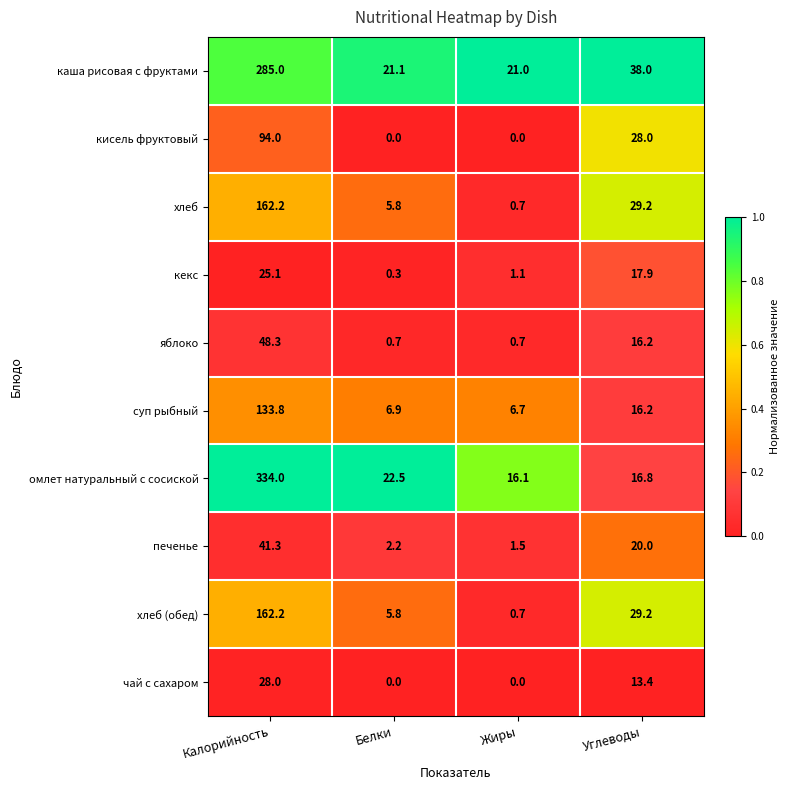

Is it true that суп рыбный equals 9.7 at Белки?

False